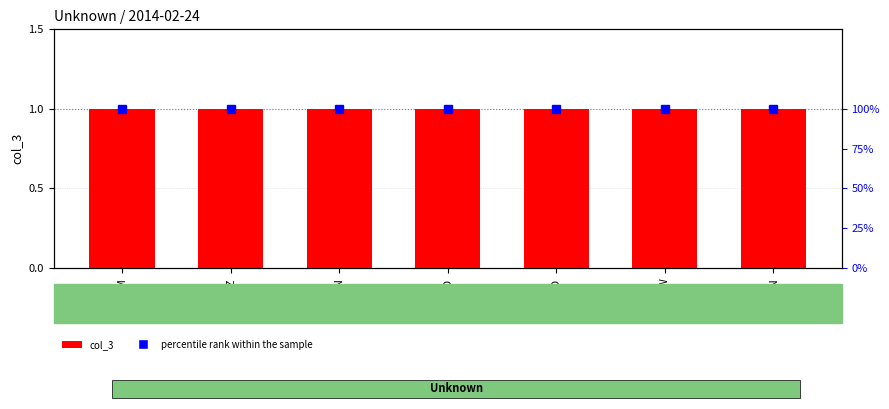

What is the average value of the col_3 series?

1